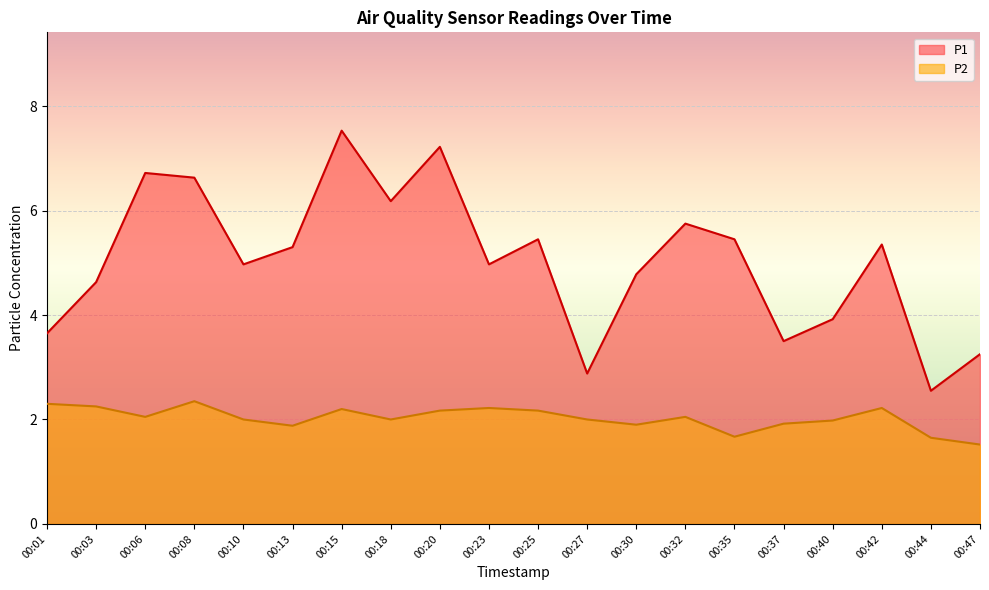

Does the chart display data point markers on the line(s)?

No